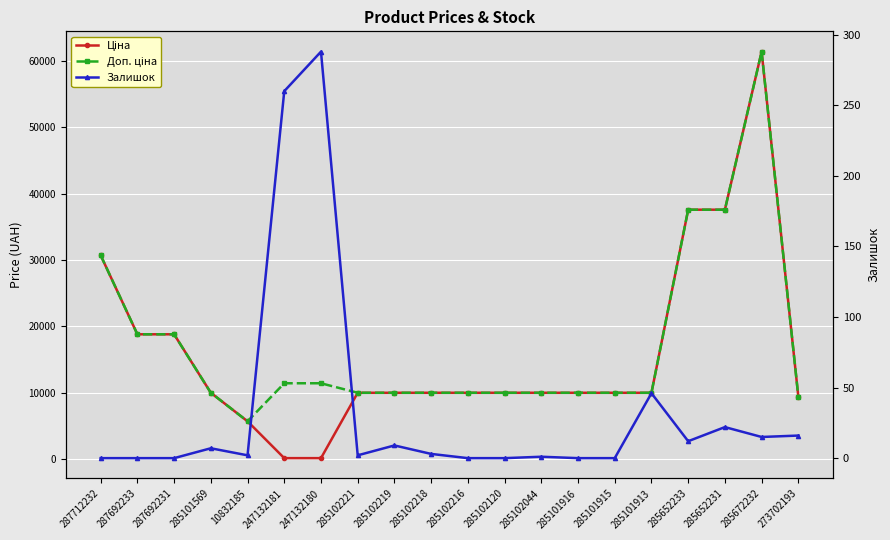

True or false: Залишок has a value of 123.5 at 287692231.

False